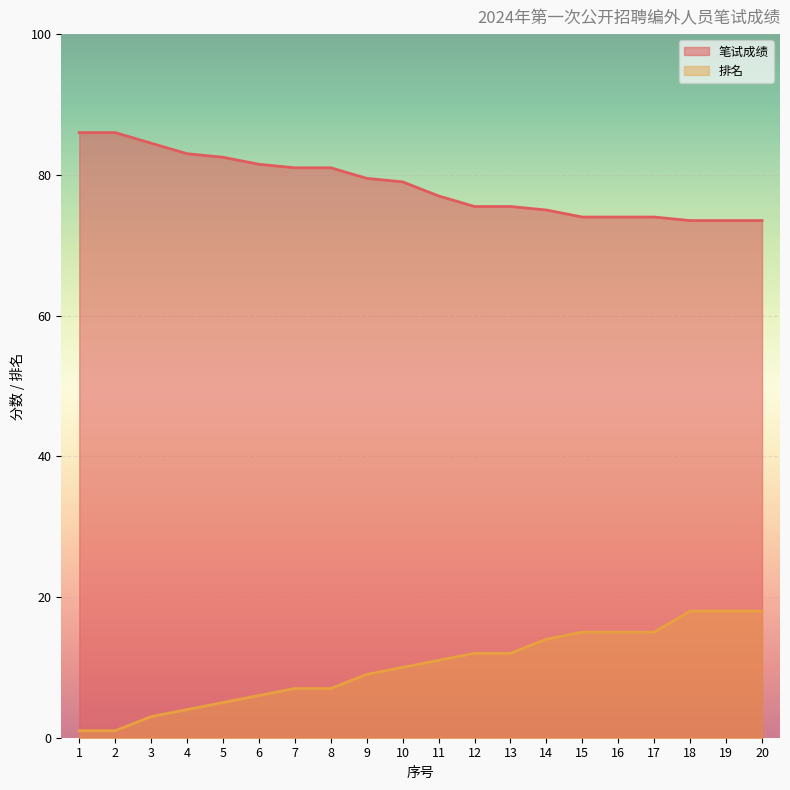

Which series has the largest total across all categories?

笔试成绩